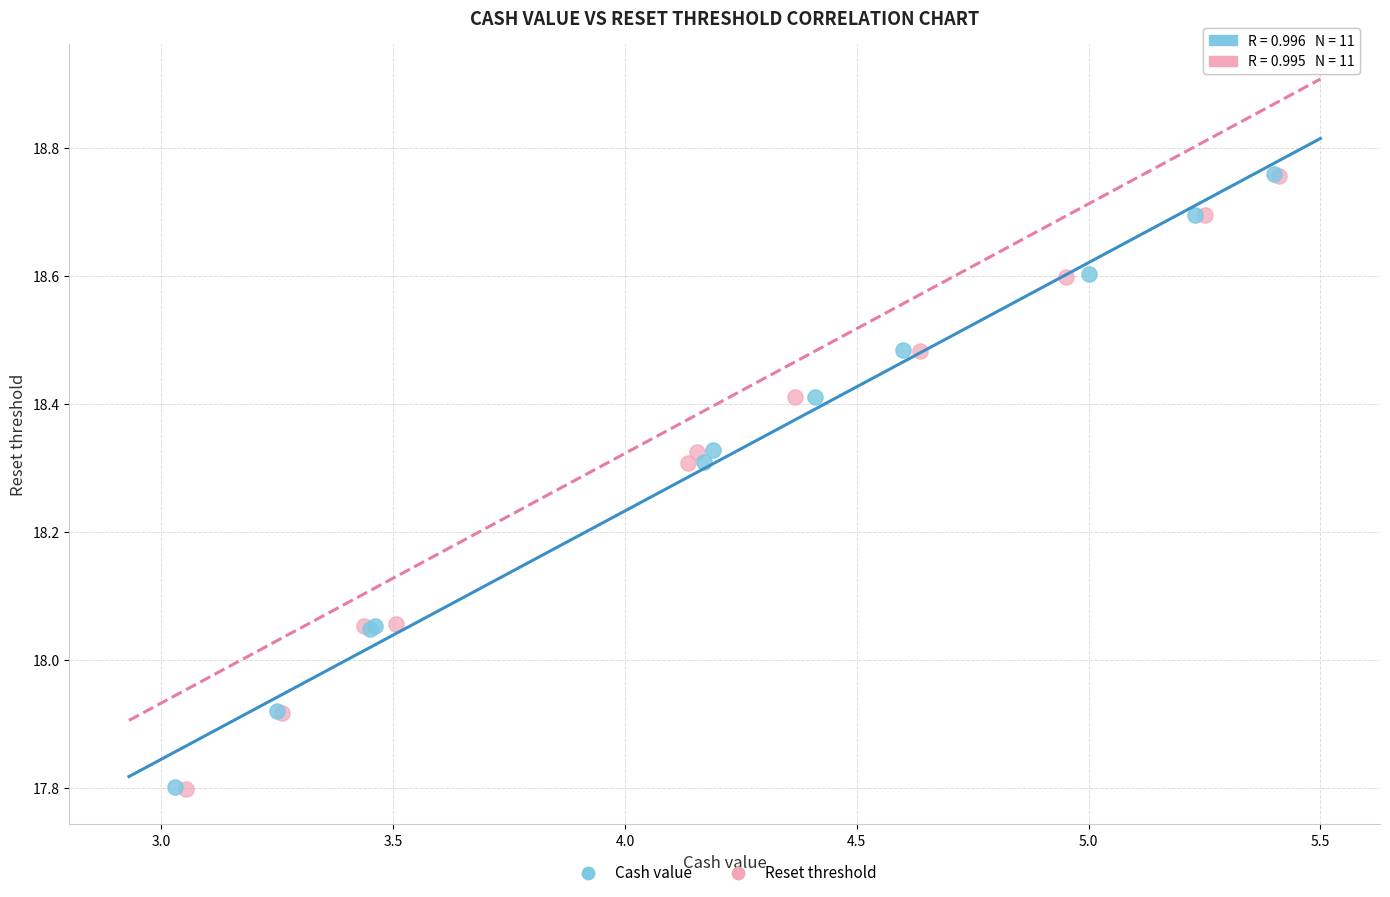

Which series has the widest spread of Y values?

Reset threshold